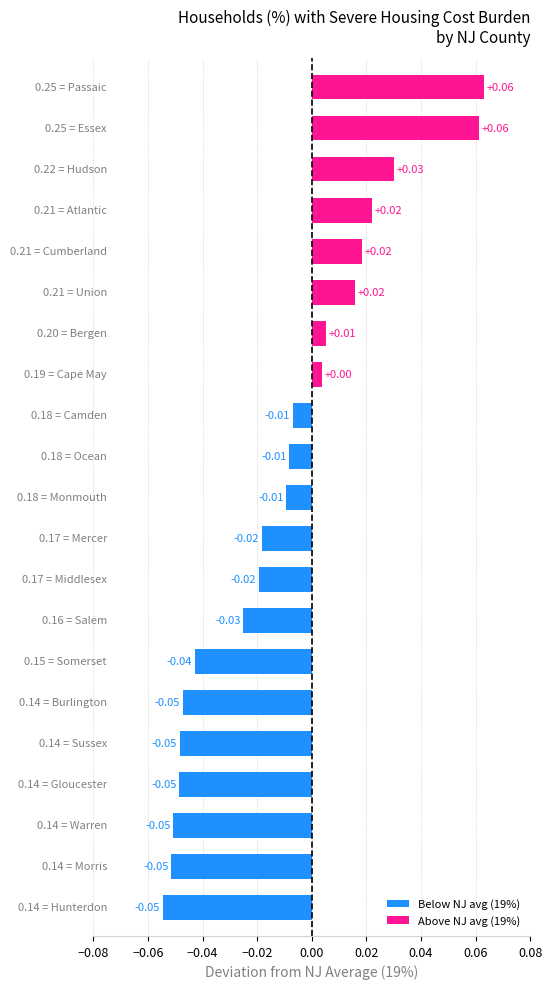

Does the chart contain any negative values?

Yes